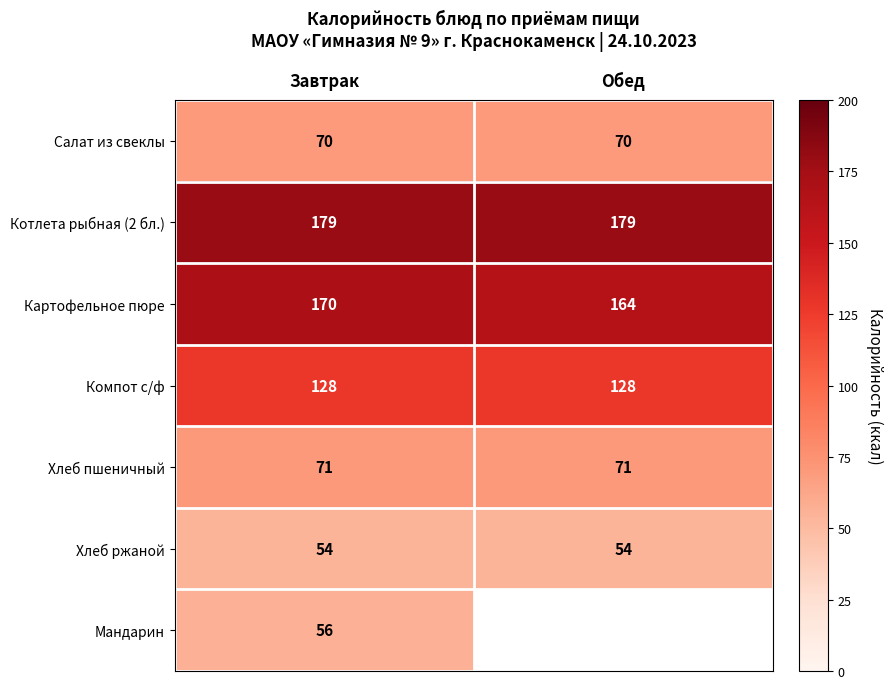

Between Обед and Завтрак, which is larger?

Обед